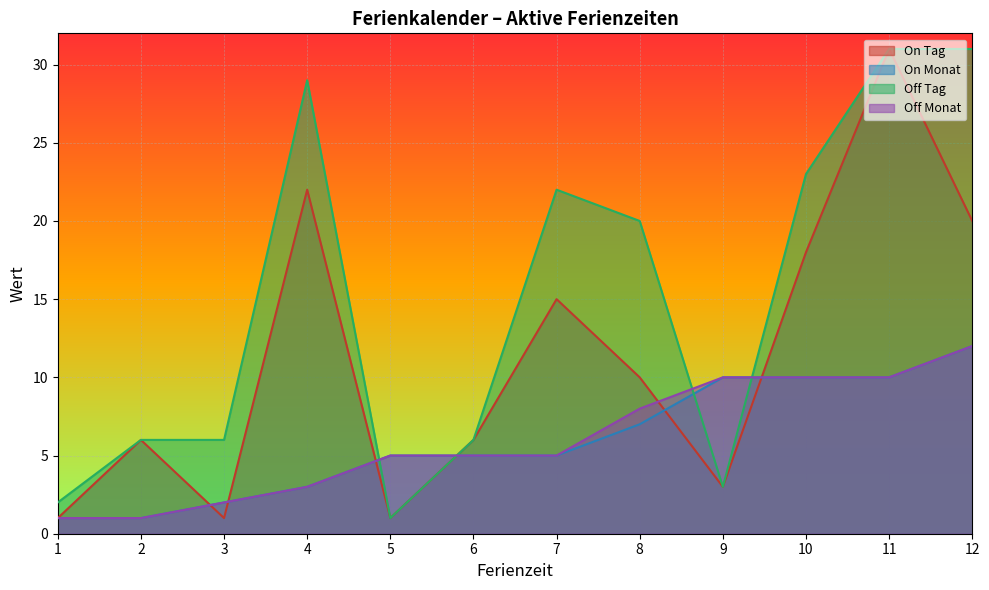

Read the Off Monat value at 9, to the nearest 10.

10